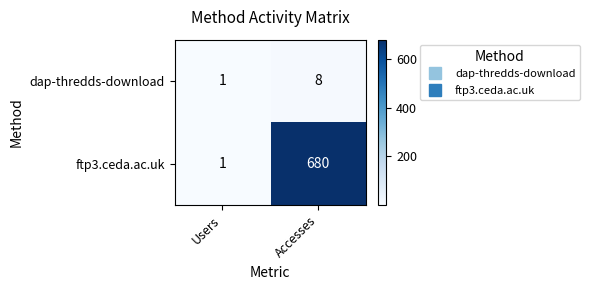

Which series changed the most between Users and Accesses?

ftp3.ceda.ac.uk